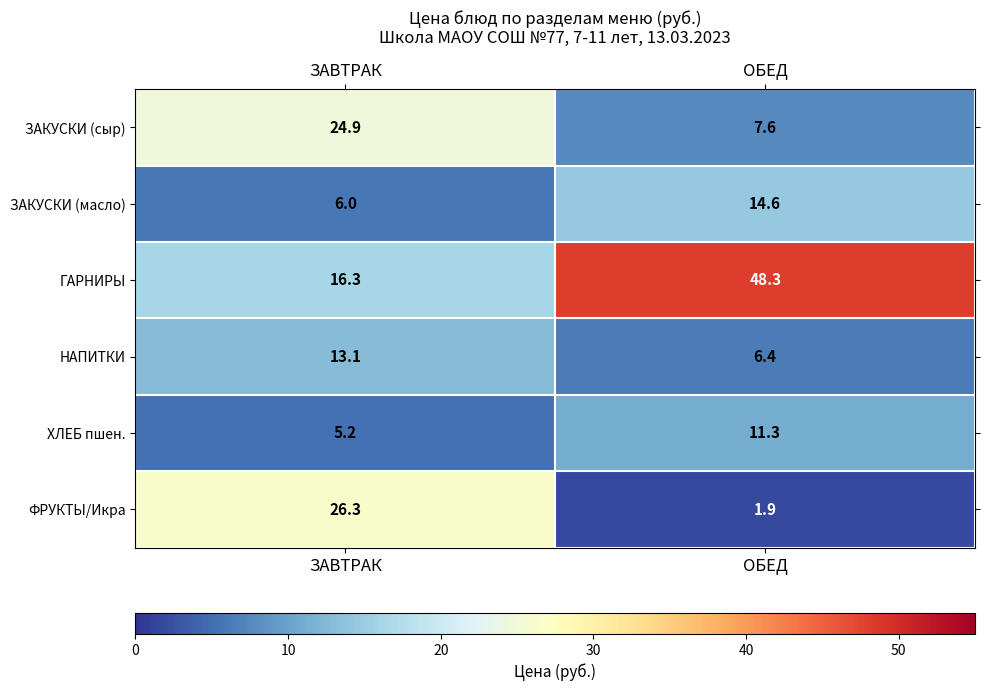

At which label is ФРУКТЫ/Икра closest to 14?

ОБЕД